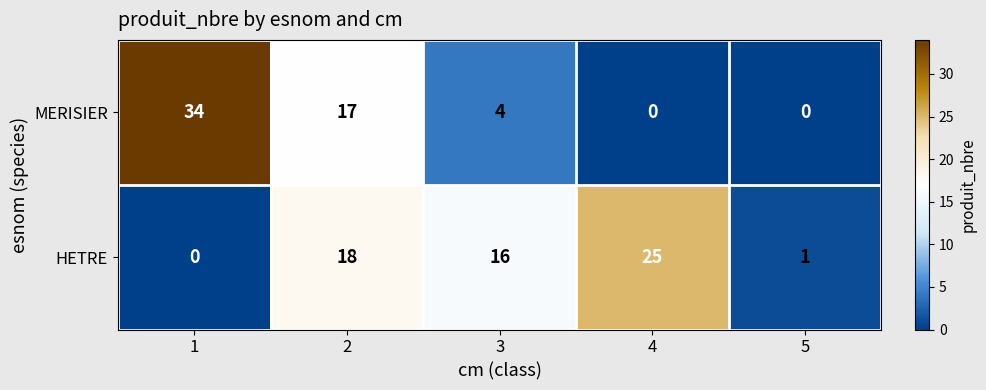

Reading right to left, list all the values displayed in this chart.

MERISIER: 0	0	4	17	34
HETRE: 1	25	16	18	0